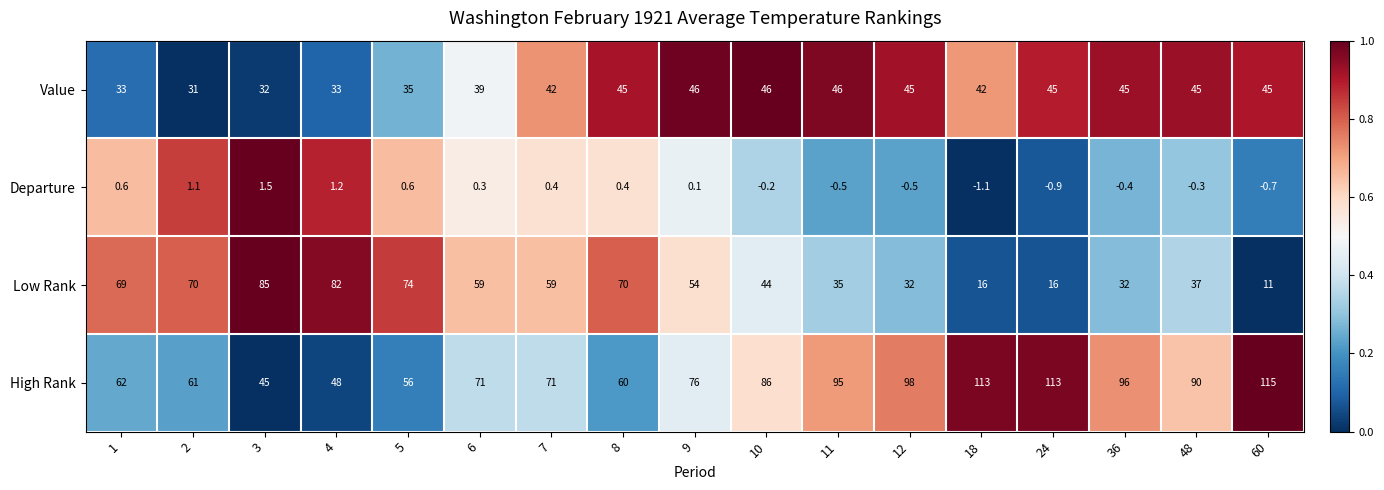

Which series has the largest total across all categories?

High Rank